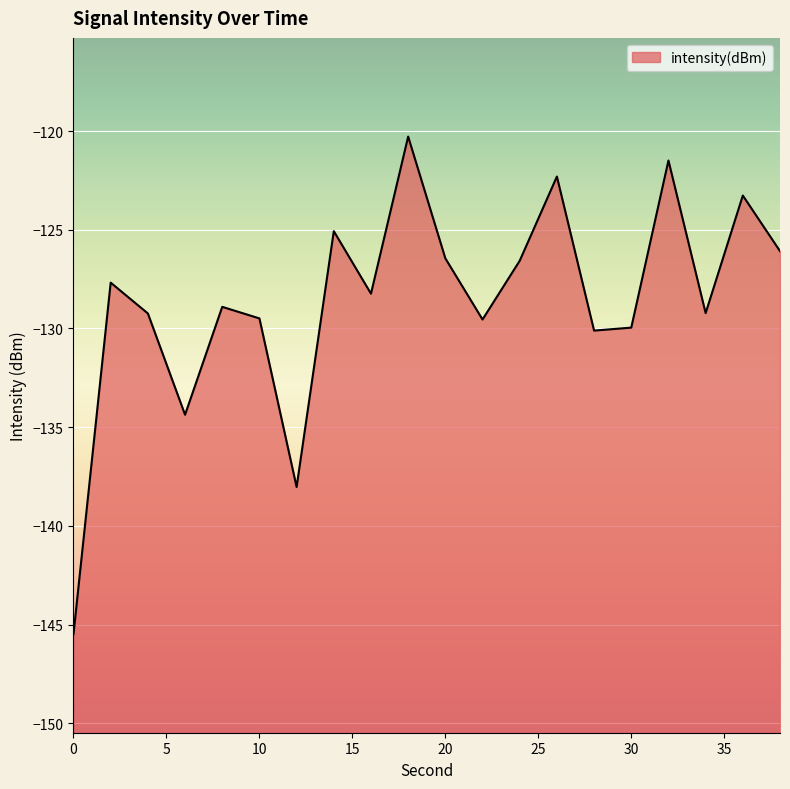

What is the change in value from 2 to 36?

+4.4